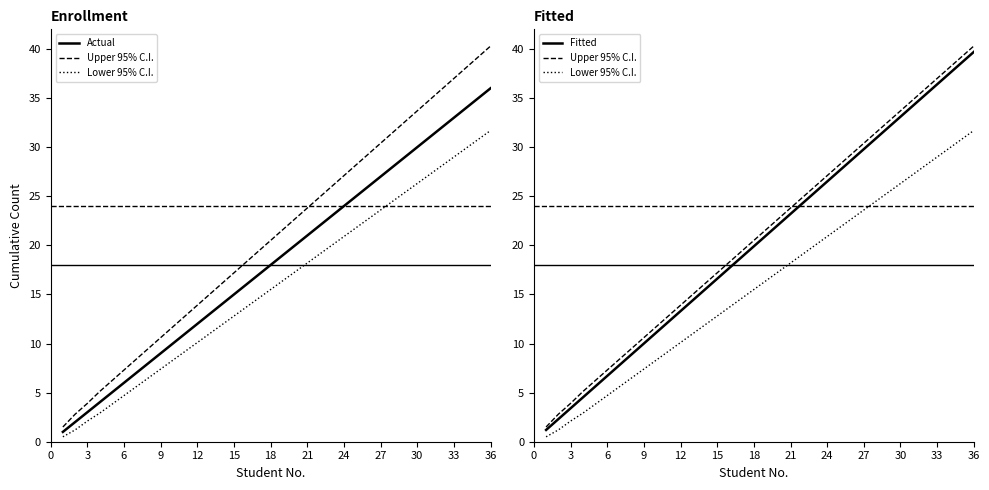

What is the label of the 24th point from the right?

36